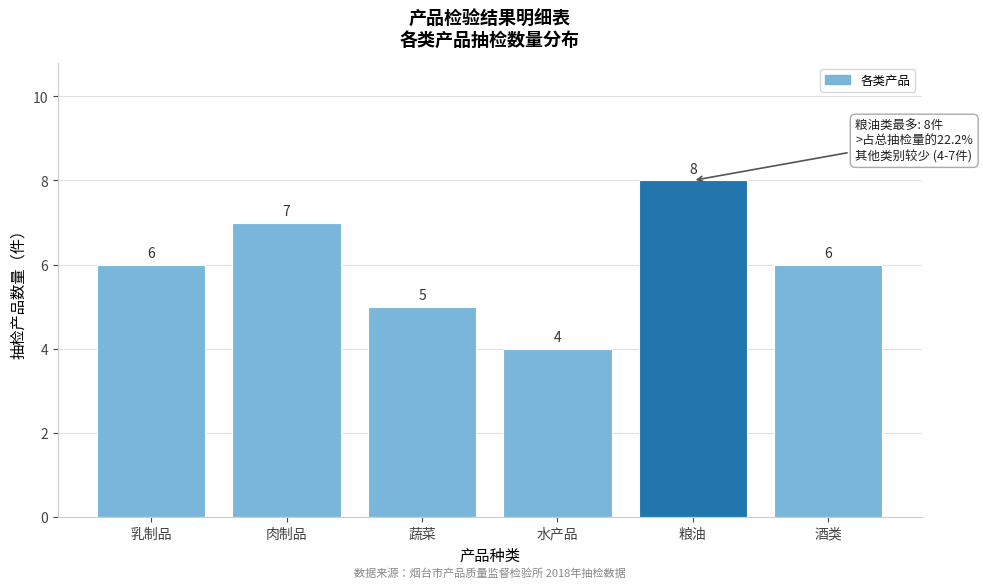

Reading left to right, list all the values displayed in this chart.

6	7	5	4	8	6